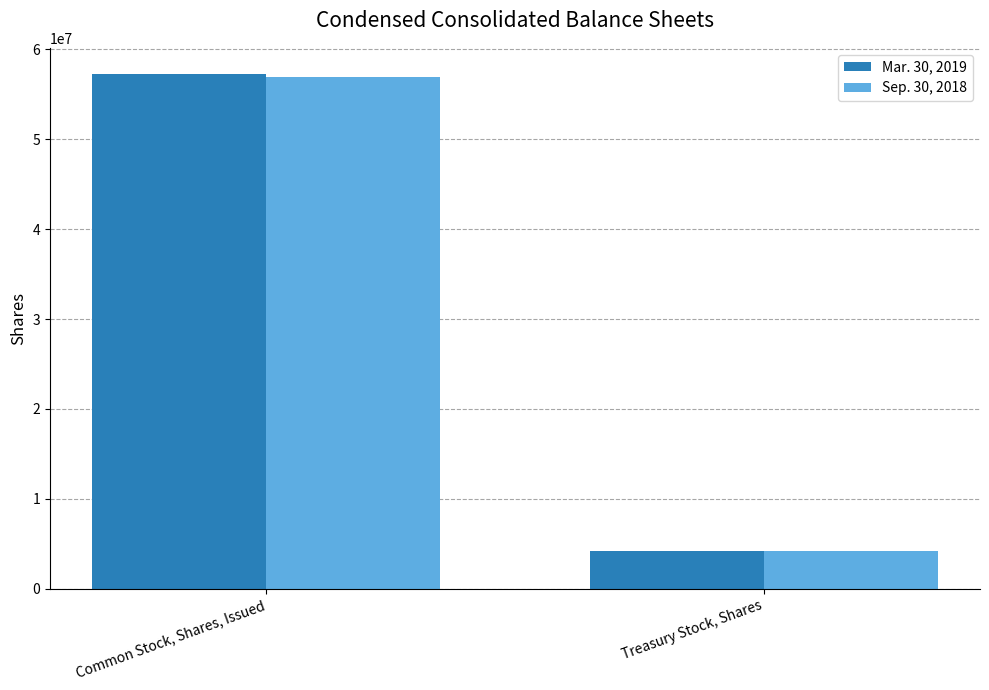

What is the lowest value of the Sep. 30, 2018 series?

4161326